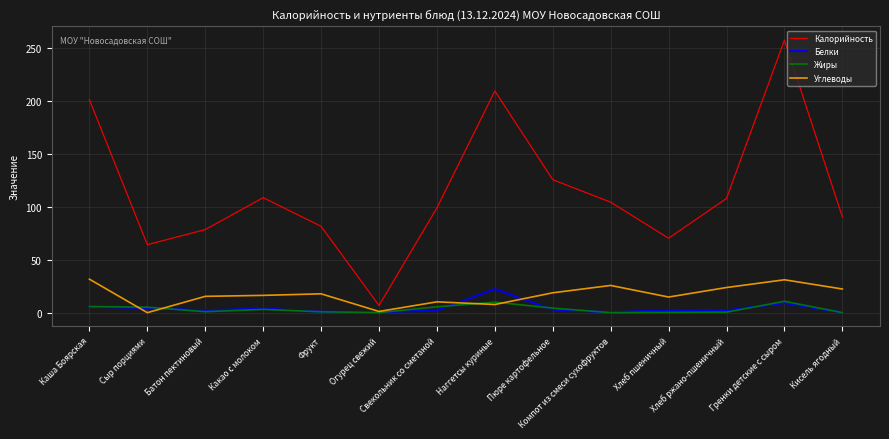

Is it true that Белки equals 4.4 at Сыр порциями?

True